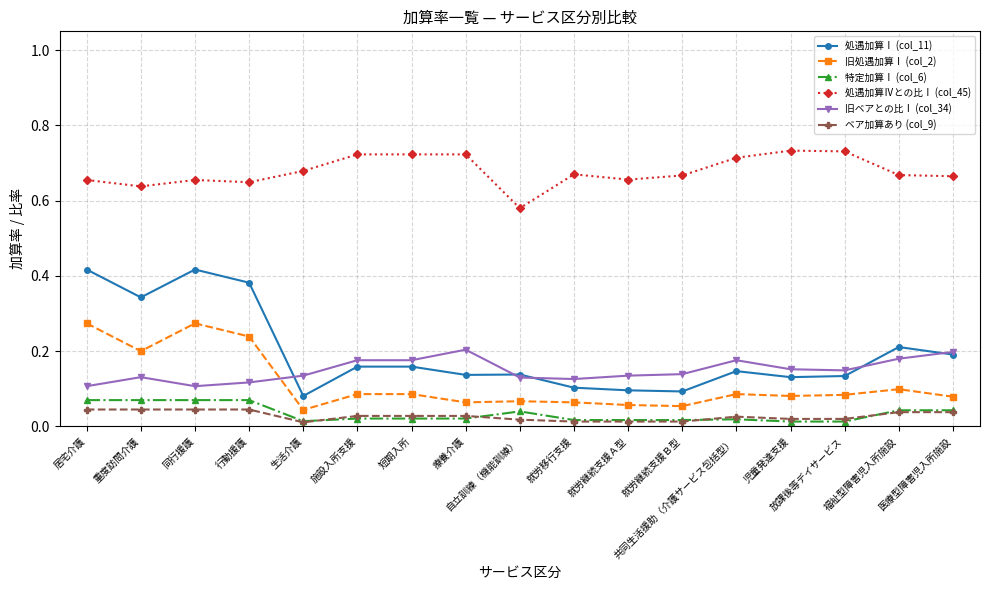

Which series has the largest total across all categories?

処遇加算Ⅳとの比Ⅰ (col_45)